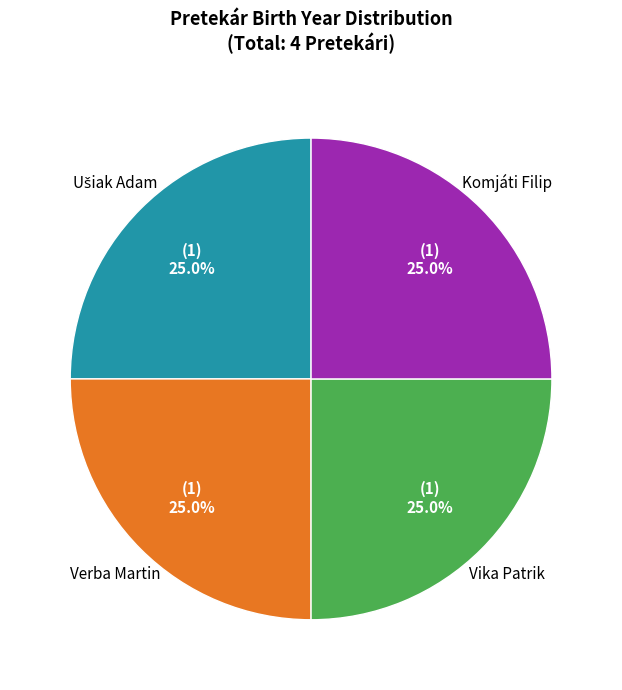

Does any single category account for the majority?

No